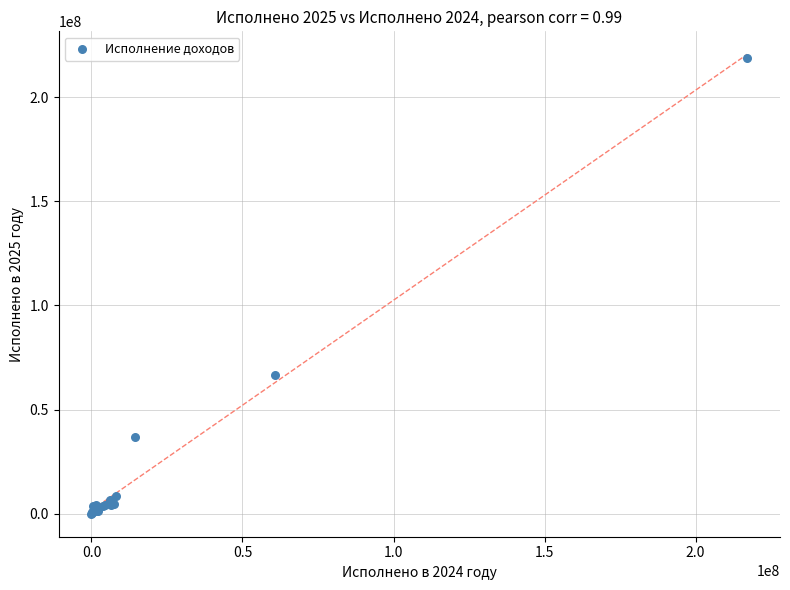

What Y value in the scatter plot is closest to 109339806?

66406989.3